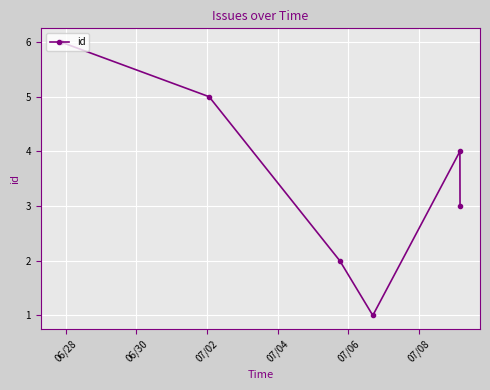

What is the difference between the second highest and minimum values?

4